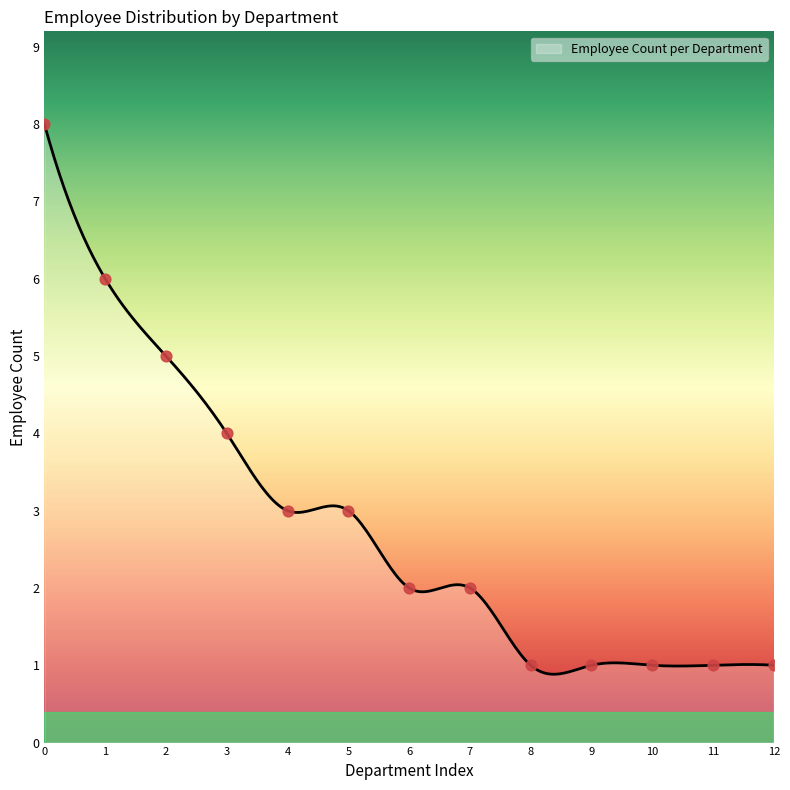

What is the minimum value for Employee Count per Department?

0.9